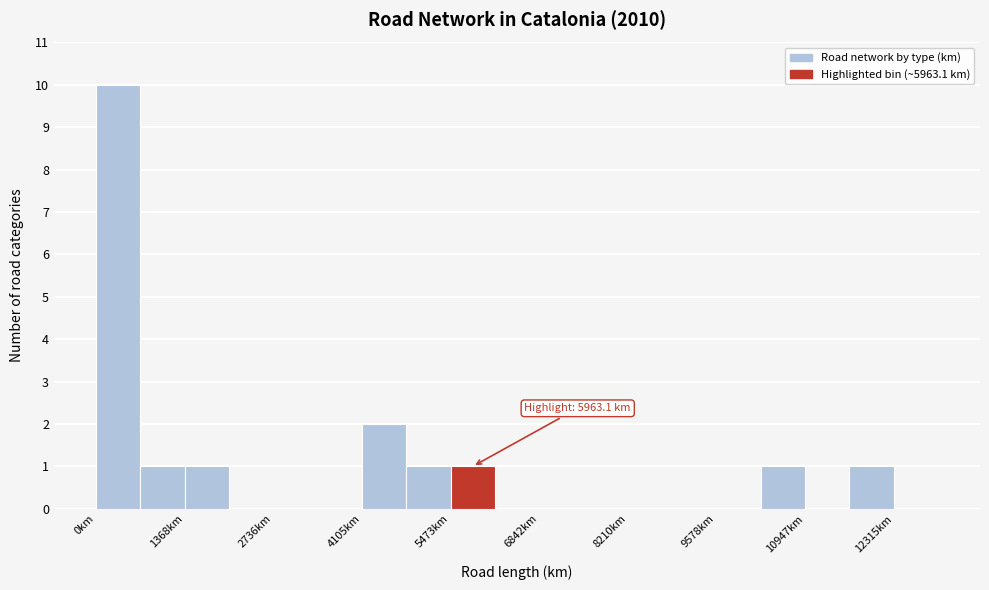

Around what value on the x-axis is the tallest bar? Give the approximate position of its centre, as read against the axis.

400